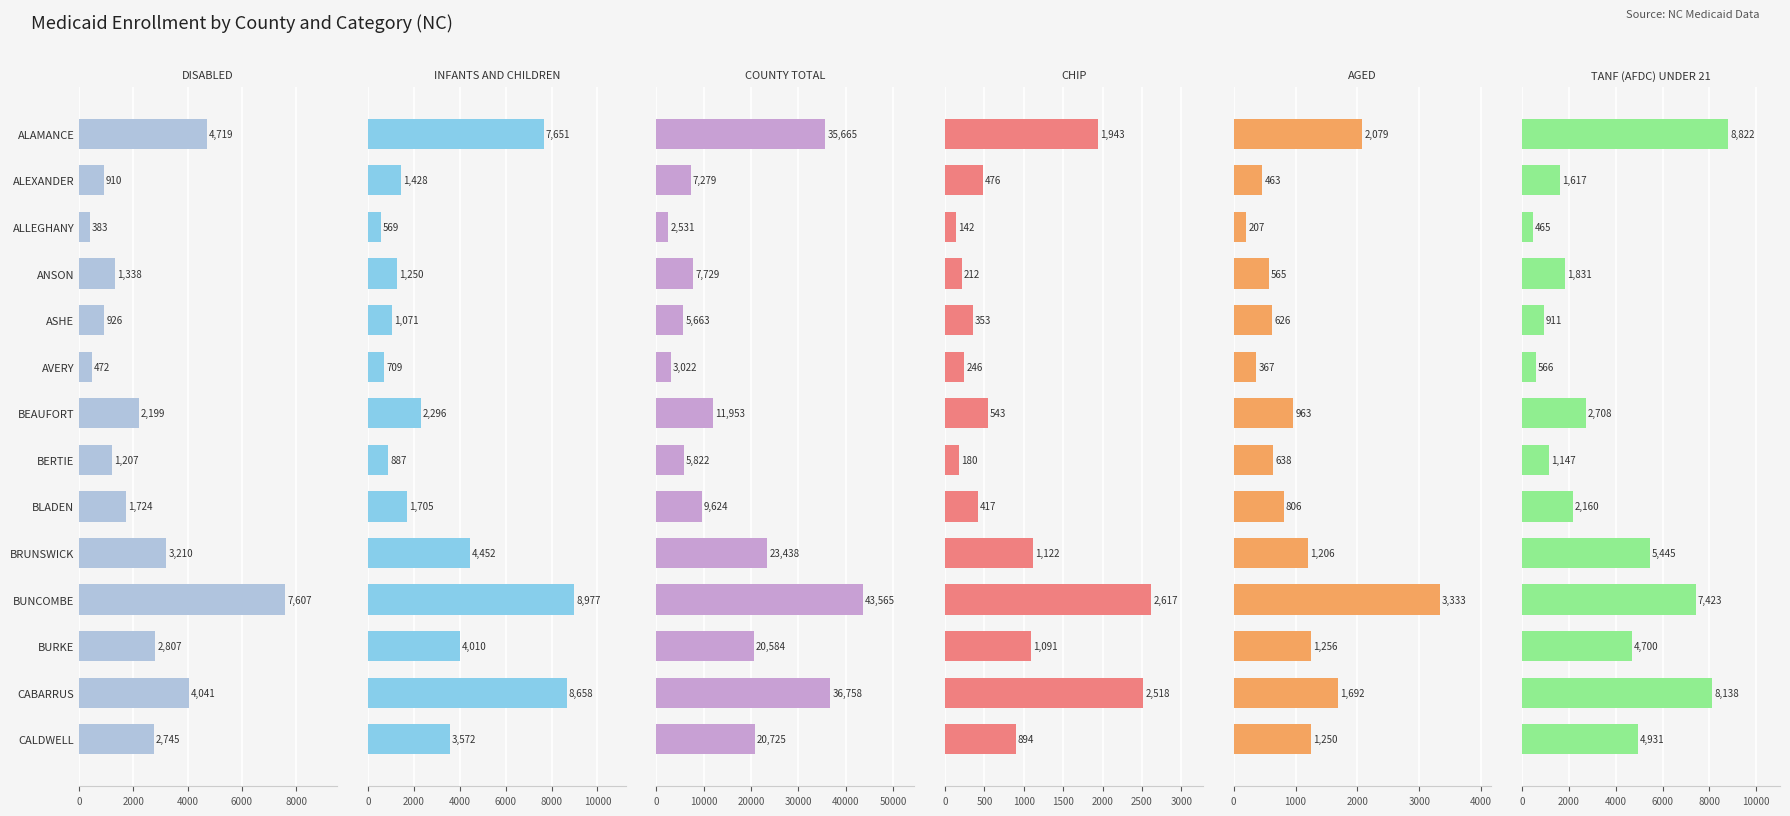

The value of TANF (AFDC) UNDER 21 at ASHE is 1517. True or false?

False